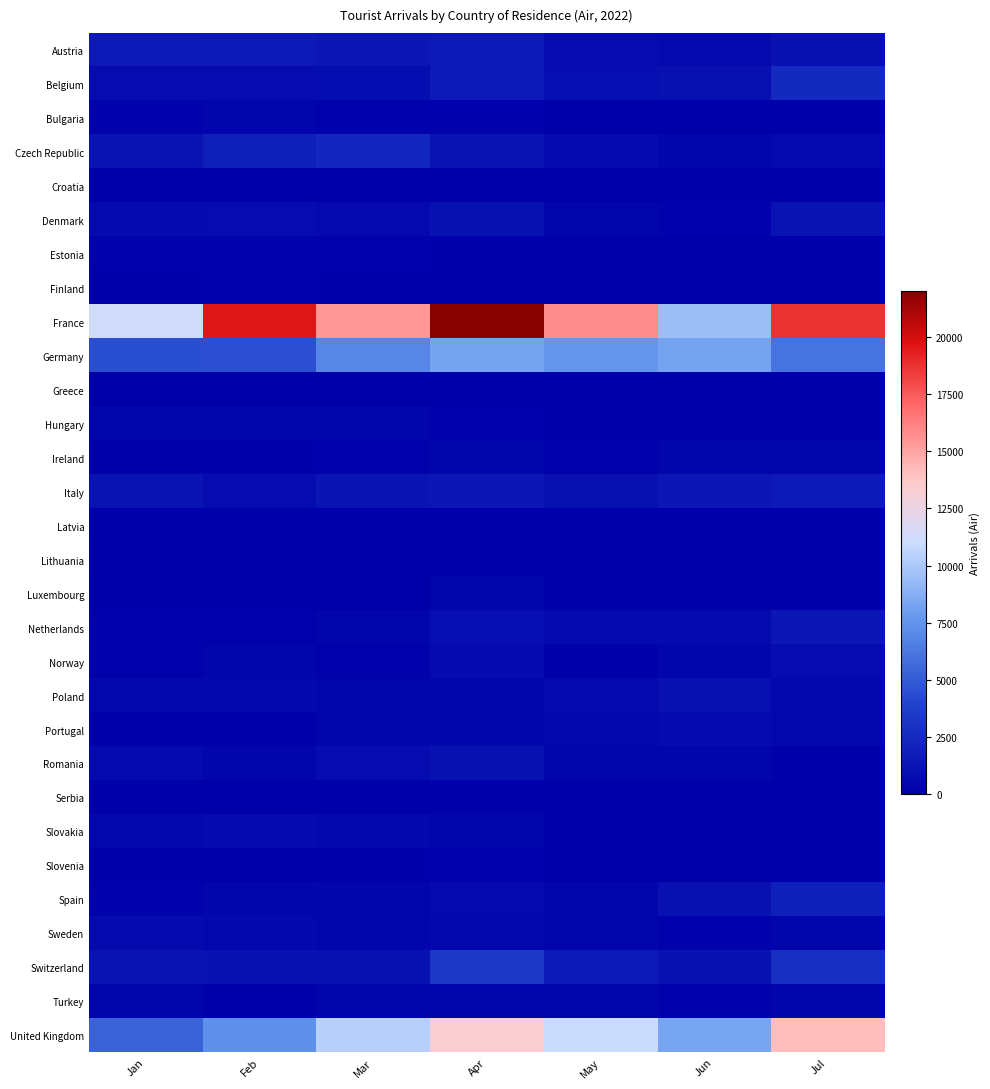

At how many categories does at least one series exceed 10004?

6